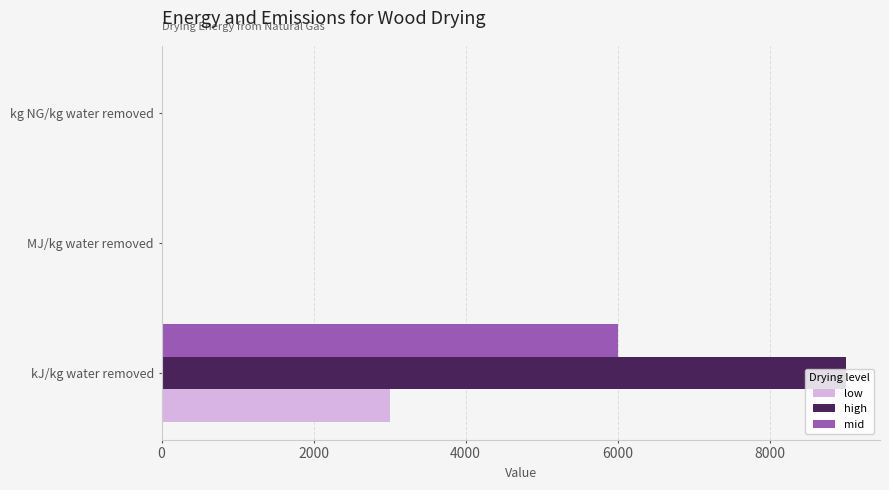

Which series has the widest spread of values?

high